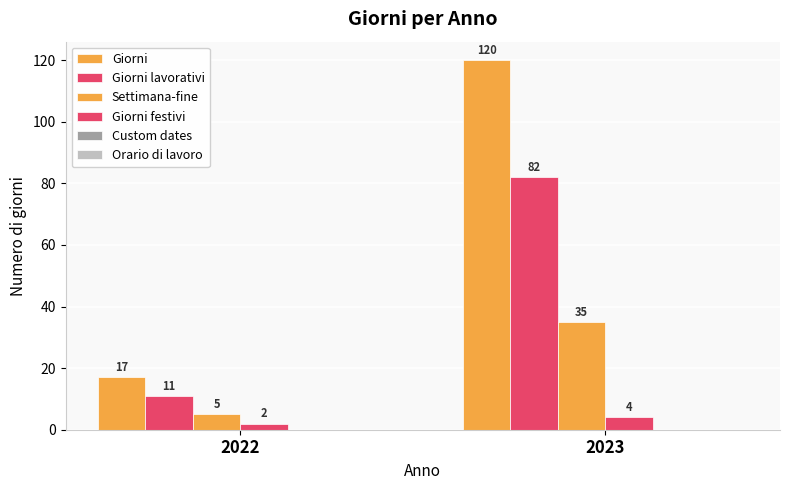

At which category does the chart reach its minimum across all series?

2022